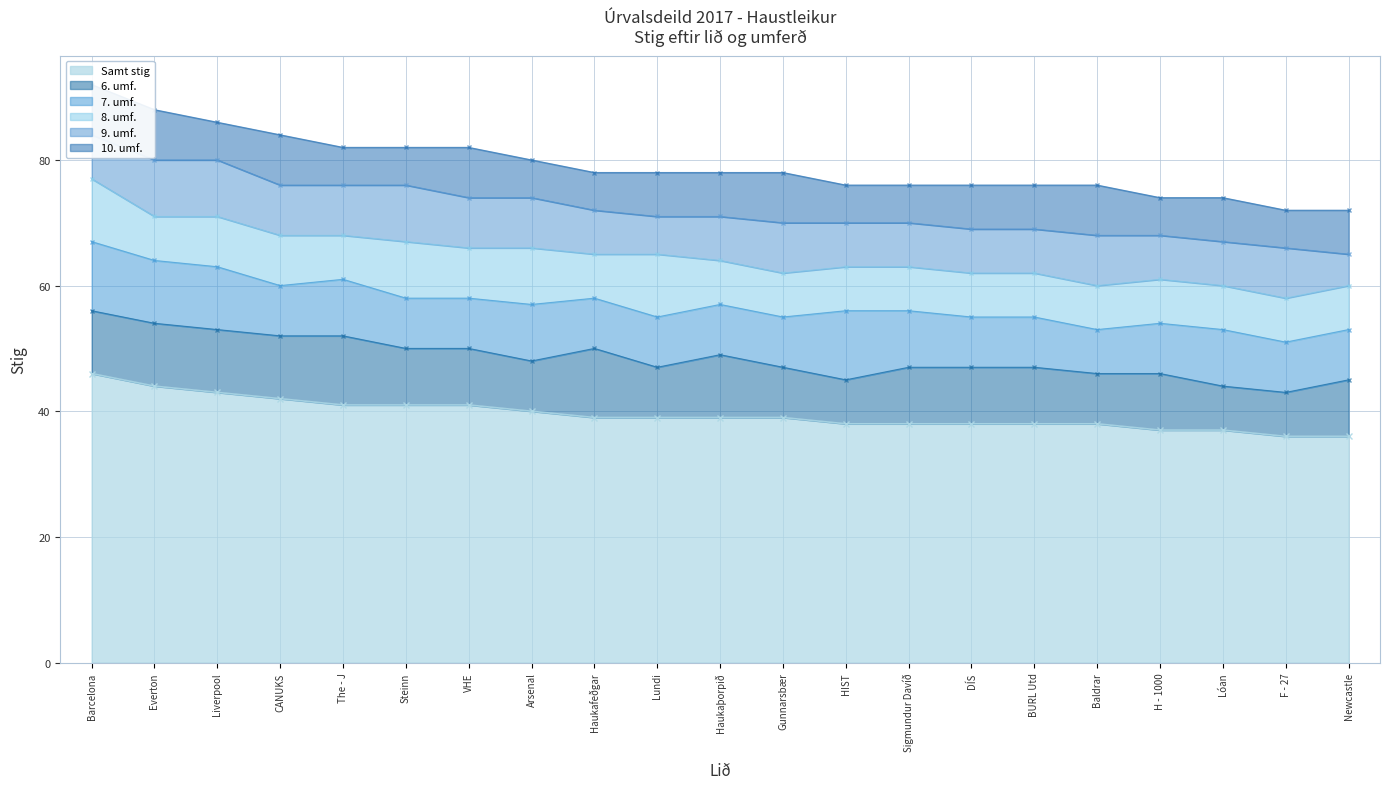

At which category does the chart reach its minimum across all series?

Newcastle